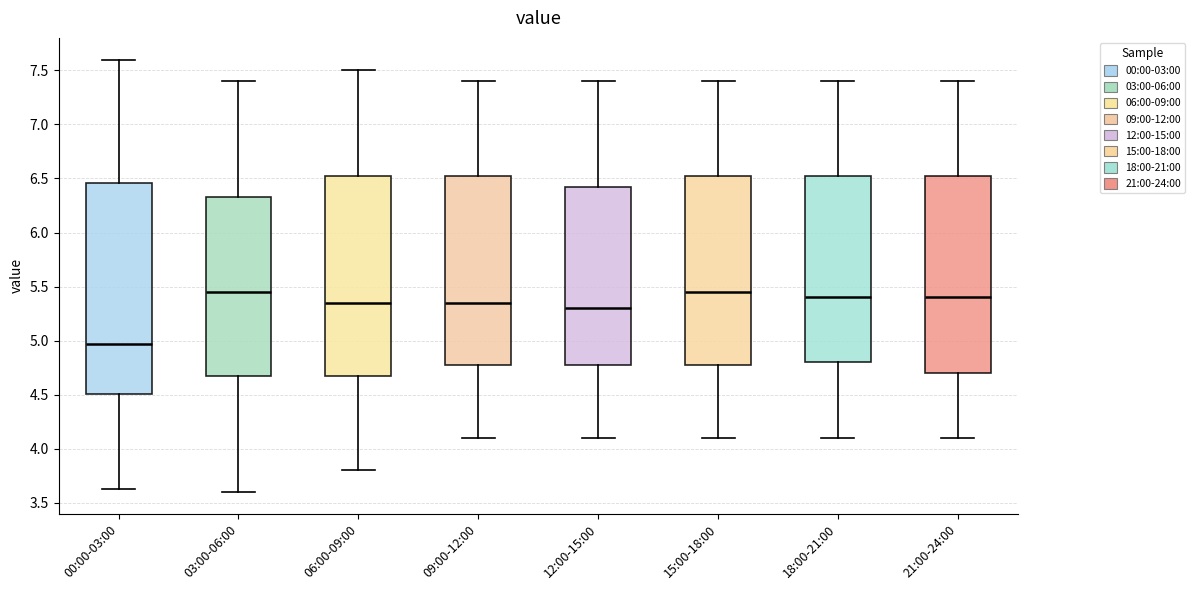

Reading left to right, read every box against the y-axis: the position of its median line, the range the box covers, and the ends of its whiskers. The values are not printed on the chart, so give them approximately, as read against the axis.

00:00-03:00: median 4.95, box 4.50 to 6.45, whiskers 3.65 to 7.60
03:00-06:00: median 5.45, box 4.70 to 6.35, whiskers 3.60 to 7.40
06:00-09:00: median 5.35, box 4.70 to 6.55, whiskers 3.80 to 7.50
09:00-12:00: median 5.35, box 4.80 to 6.55, whiskers 4.10 to 7.40
12:00-15:00: median 5.30, box 4.80 to 6.45, whiskers 4.10 to 7.40
15:00-18:00: median 5.45, box 4.80 to 6.55, whiskers 4.10 to 7.40
18:00-21:00: median 5.40, box 4.80 to 6.55, whiskers 4.10 to 7.40
21:00-24:00: median 5.40, box 4.70 to 6.55, whiskers 4.10 to 7.40